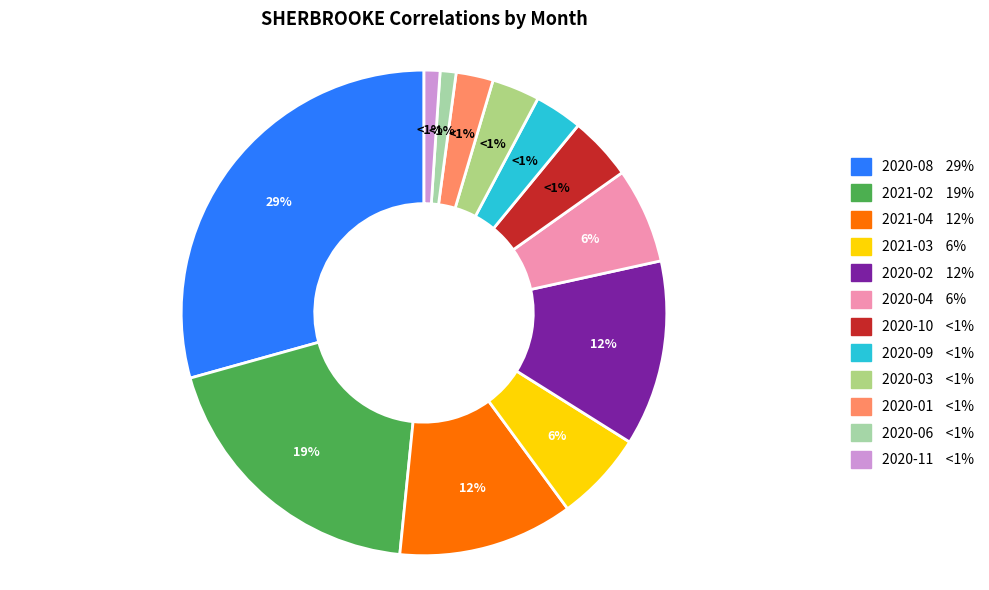

Combined, do 2021-02 and 2021-03 account for over 50%?

No